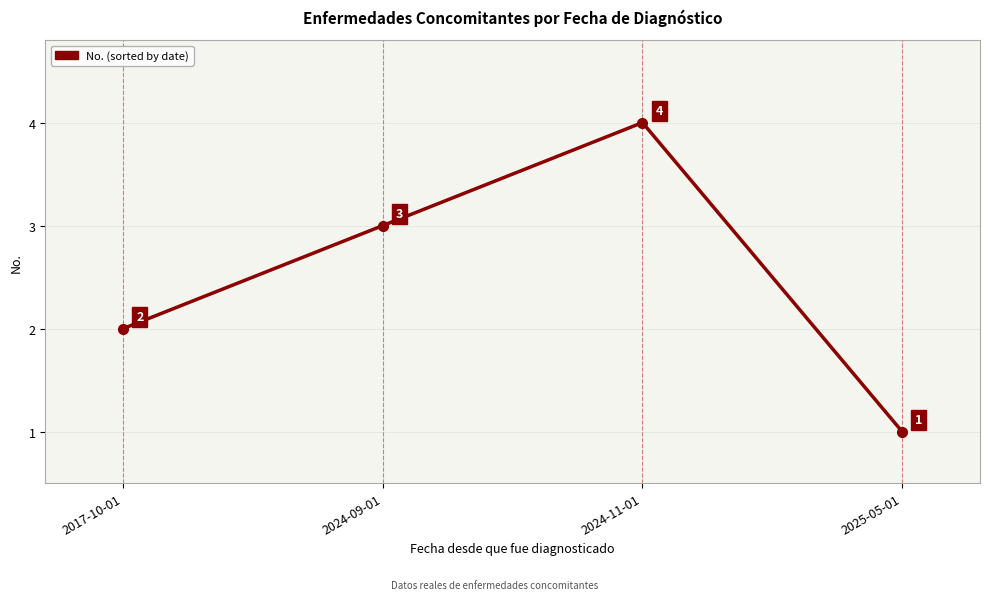

Reading left to right, transcribe all the data shown in this chart.

2017-10-01=2	2024-09-01=3	2024-11-01=4	2025-05-01=1